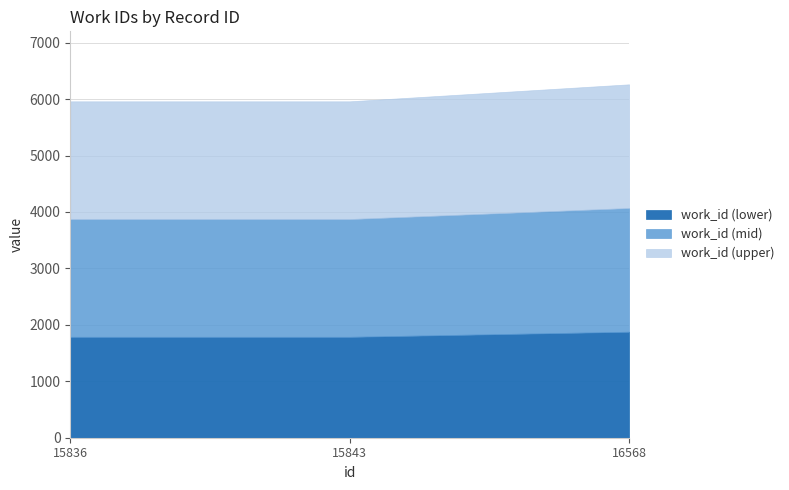

List the labels in order of value, largest first.

16568, 15836, 15843